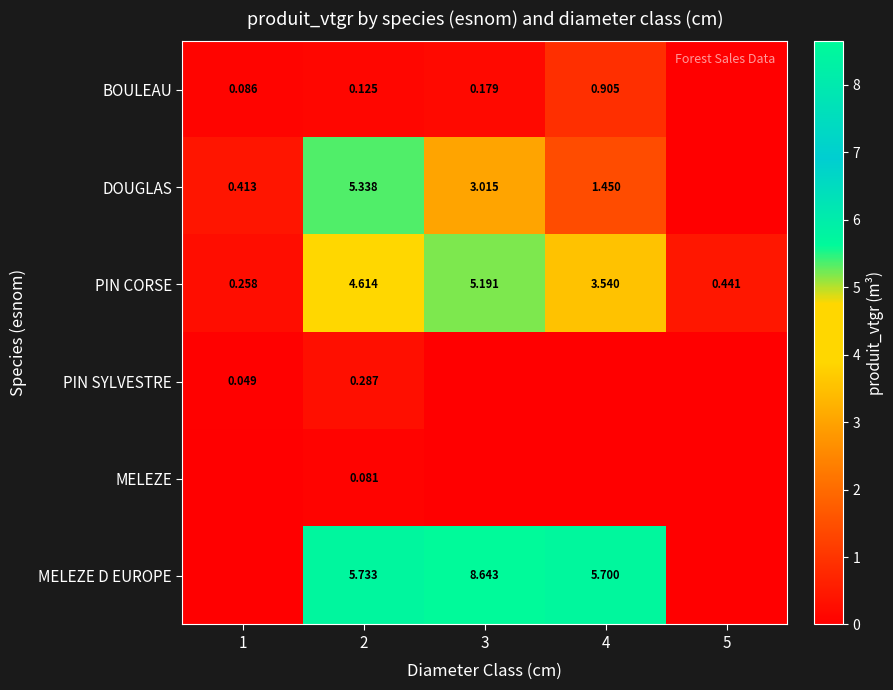

At 2, list the series in order from largest to smallest.

MELEZE D EUROPE, DOUGLAS, PIN CORSE, PIN SYLVESTRE, BOULEAU, MELEZE